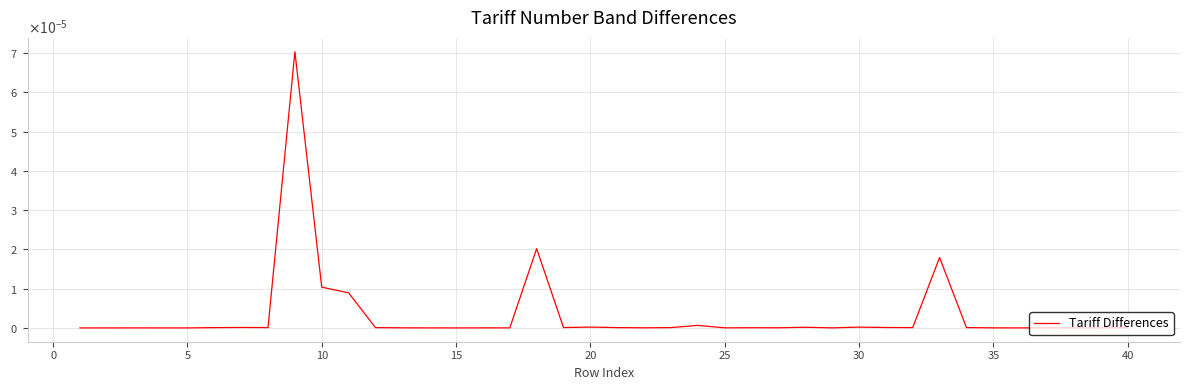

Does the chart have visible grid lines?

Yes